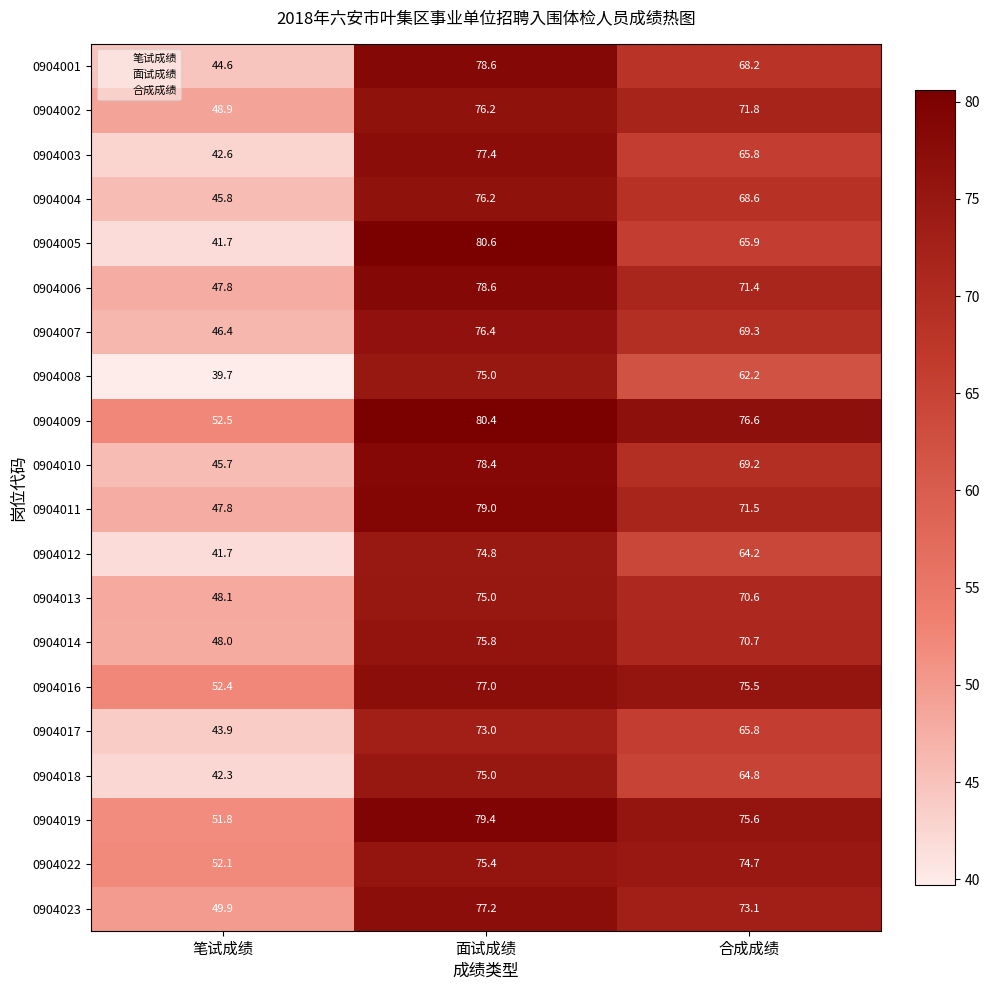

Rank the categories by 0904010 value from lowest to highest.

笔试成绩, 合成成绩, 面试成绩